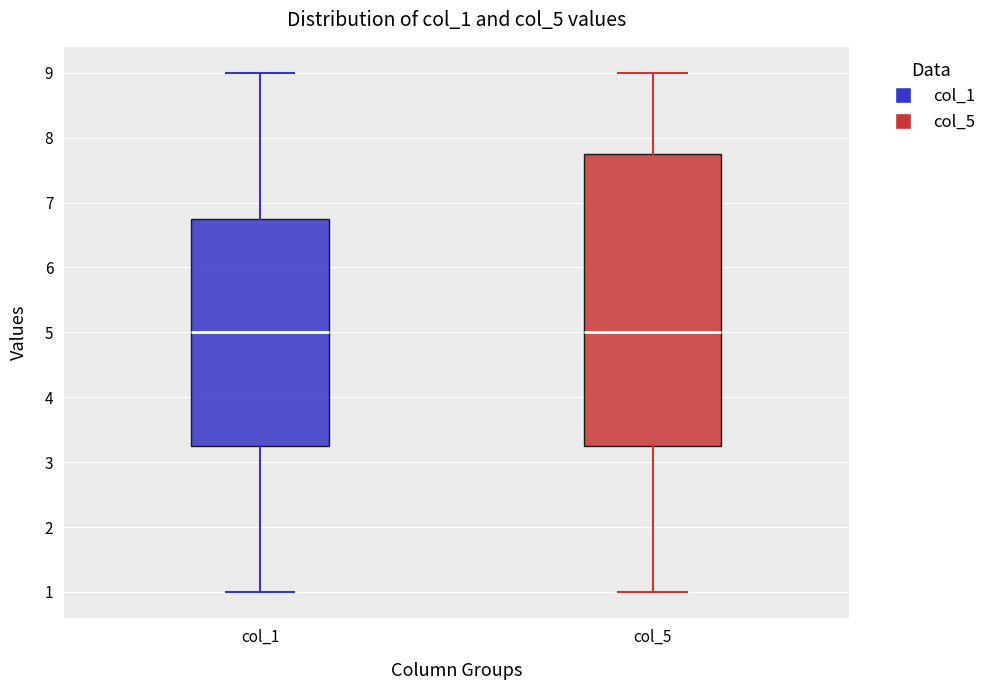

Comparing the boxes themselves (not the whiskers), which one is the tallest?

col_5